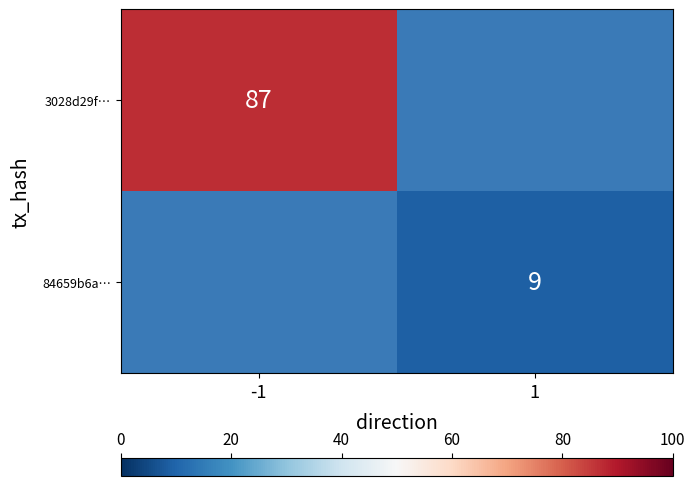

The value of 84659b6a… at 1 is 9. True or false?

True